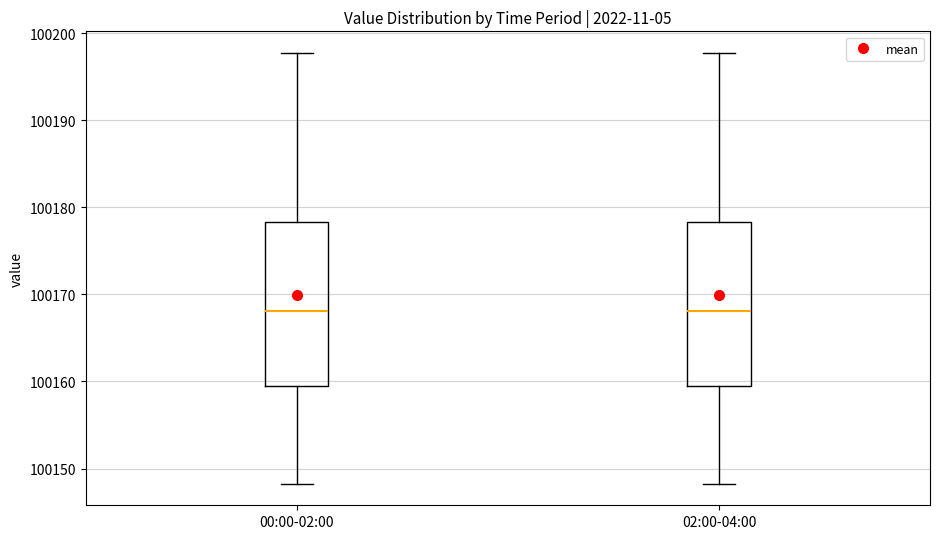

Reading left to right, read every box against the y-axis: the position of its median line, the range the box covers, and the ends of its whiskers. The values are not printed on the chart, so give them approximately, as read against the axis.

00:00-02:00: median 100168, box 100160 to 100178, whiskers 100148 to 100198
02:00-04:00: median 100168, box 100160 to 100178, whiskers 100148 to 100198